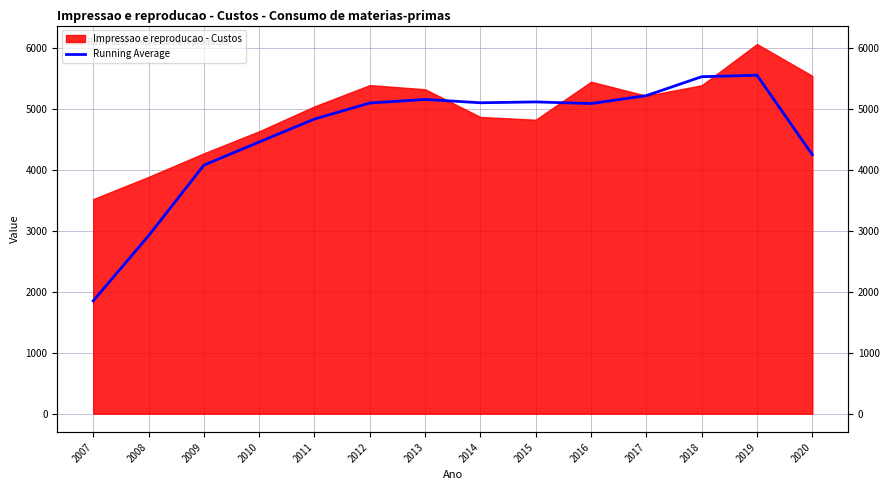

Which label corresponds to the largest value in the chart?

2019